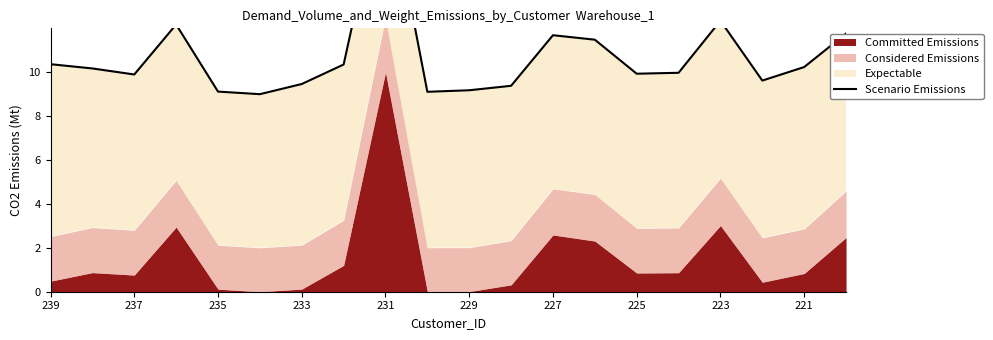

True or false: the data shows 10.4 at 239.

True